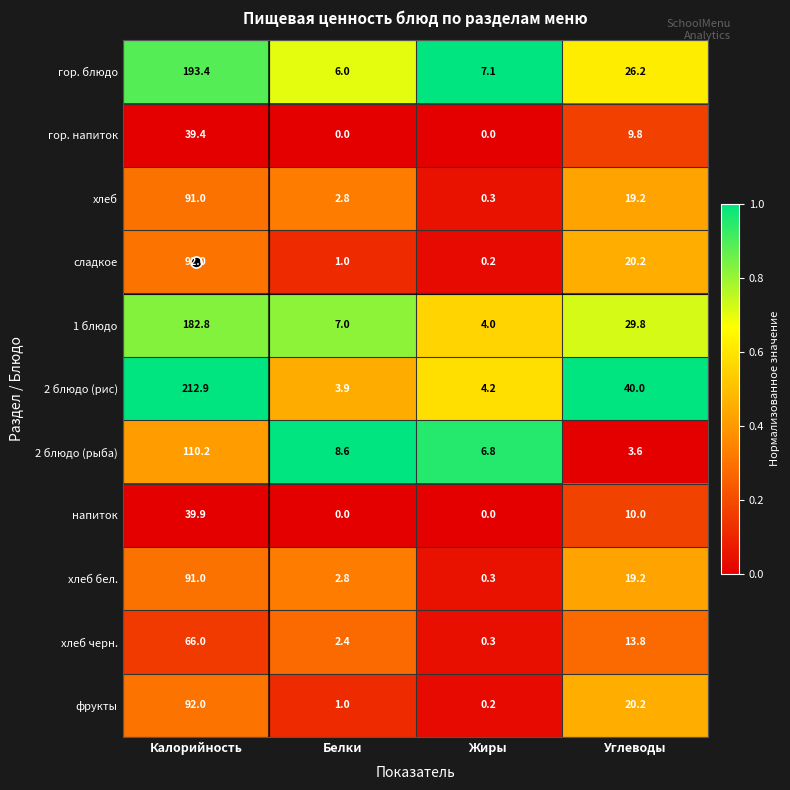

Between Белки and Жиры, which series saw the biggest shift?

1 блюдо